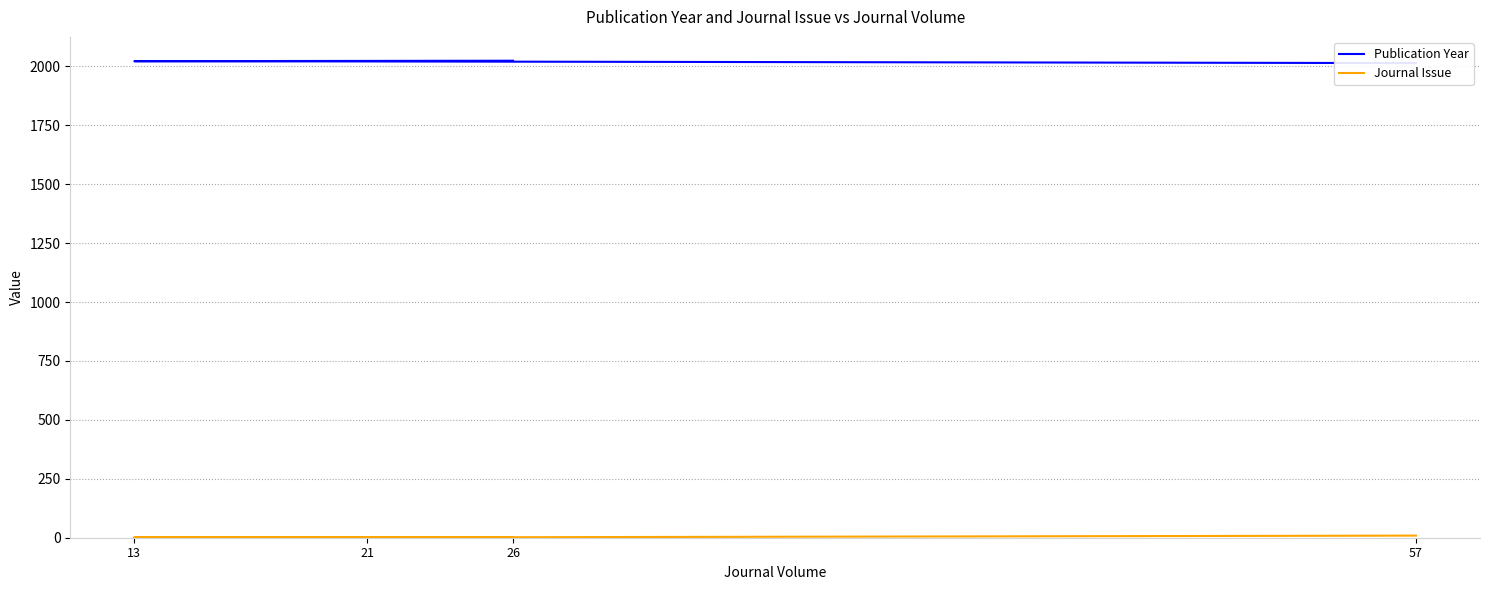

Rank the series by their average value, from highest to lowest.

Publication Year, Journal Issue